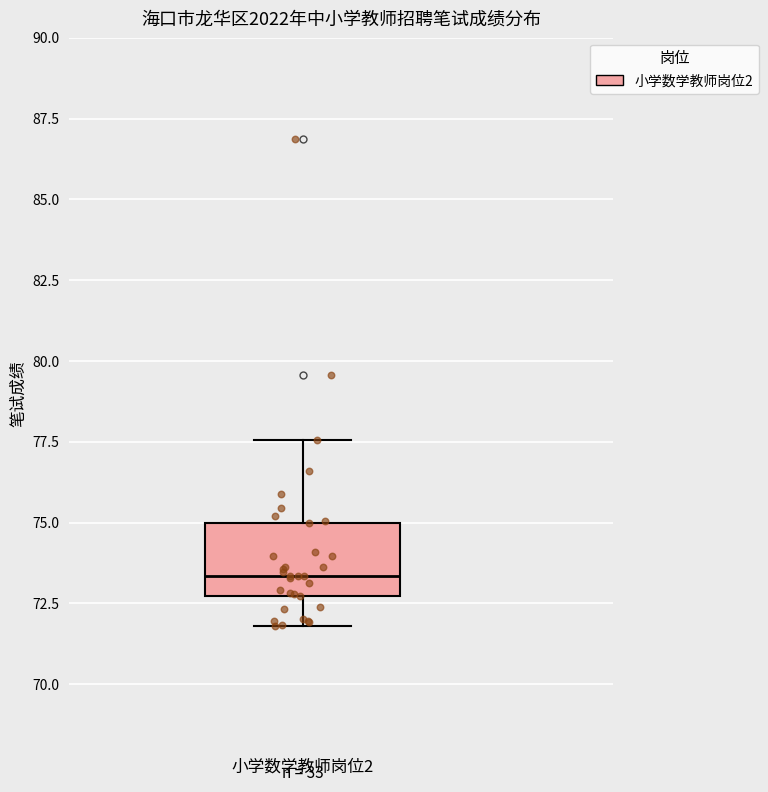

Transcribe this box plot: give where the median line is, the range the box spans, and where the two whiskers end, as read against the y-axis. The values are not printed on the chart, so give them approximately, as read against the axis.

median 73.5, box 72.5 to 75.0, whiskers 72.0 to 77.5